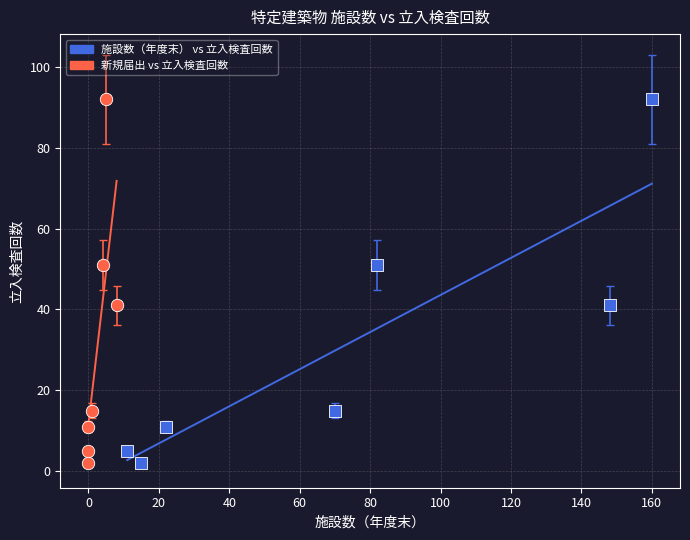

What are all the series names shown in the legend?

施設数（年度末） vs 立入検査回数, 新規届出 vs 立入検査回数